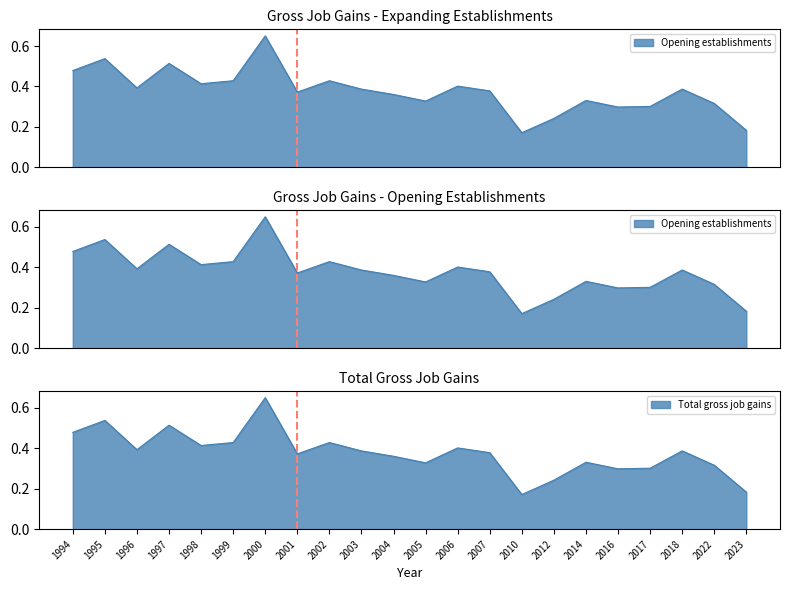

True or false: Total Gross Job Gains has a value of 0.4 at 2004.

True